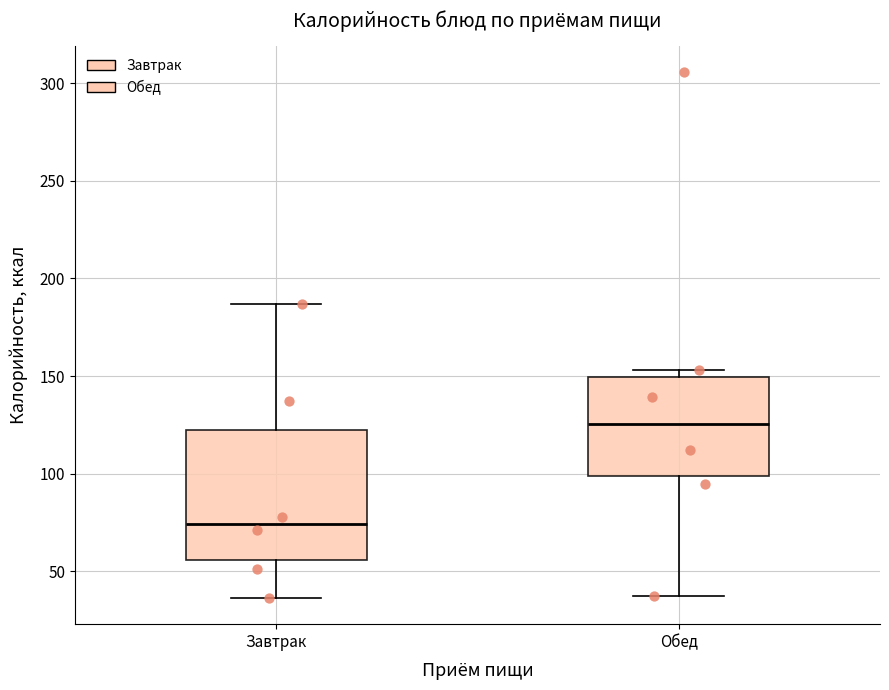

Which box is the tallest, from its lower edge to its upper edge?

Завтрак